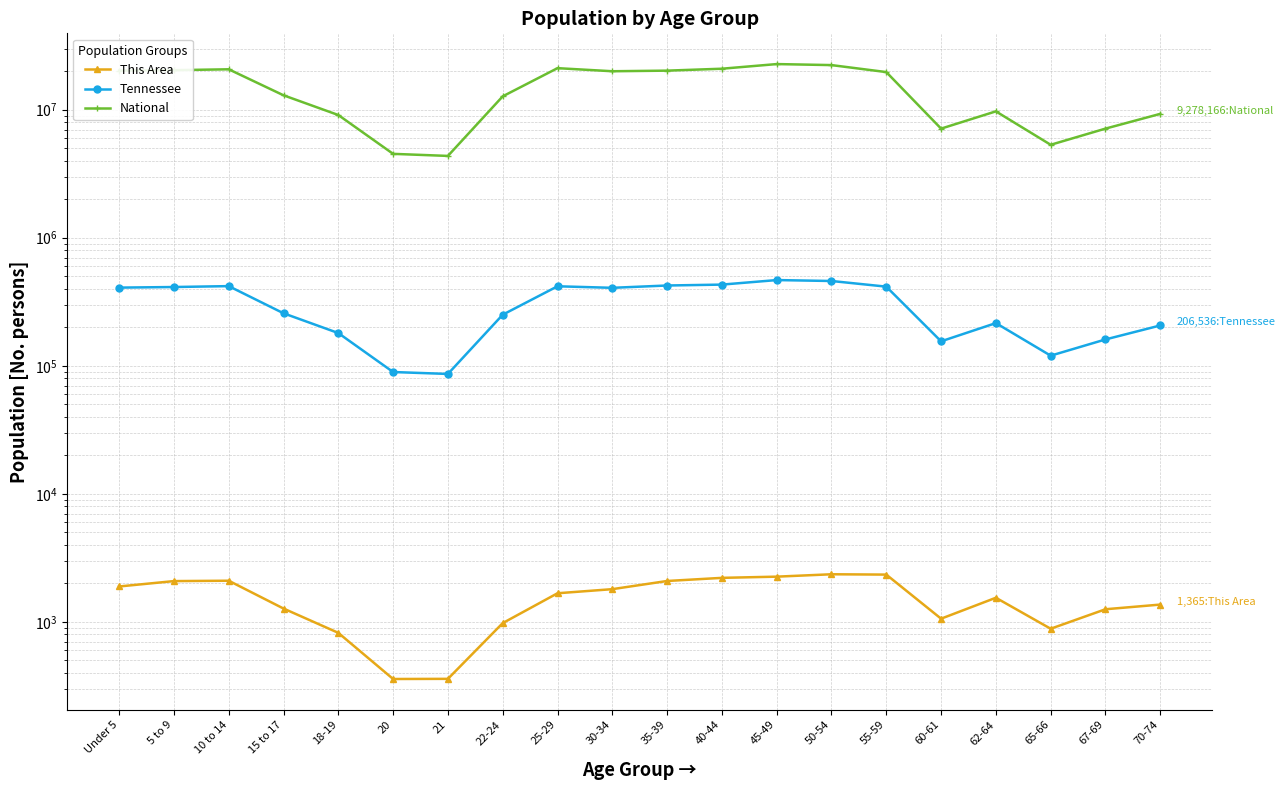

What is the smallest value displayed?

358